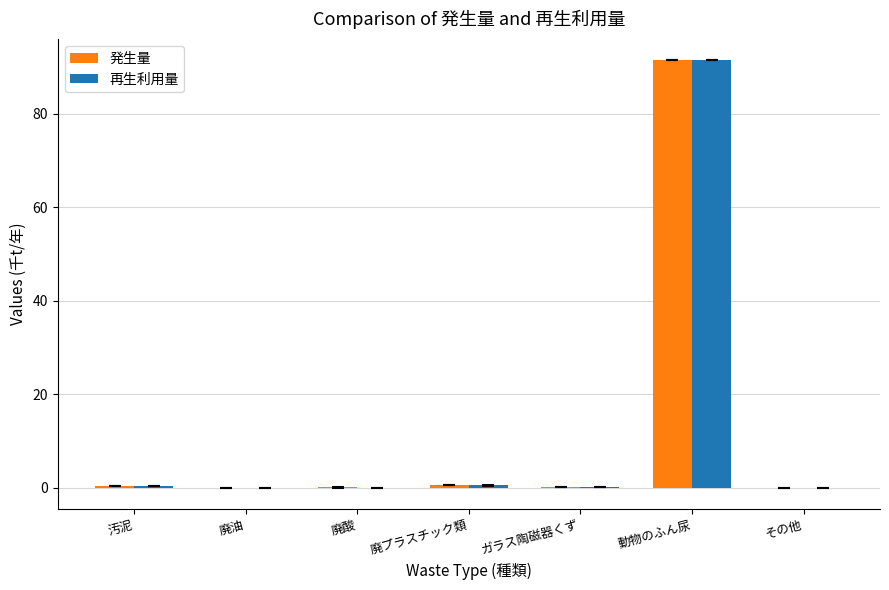

At which category is the sum across all series the highest?

動物のふん尿